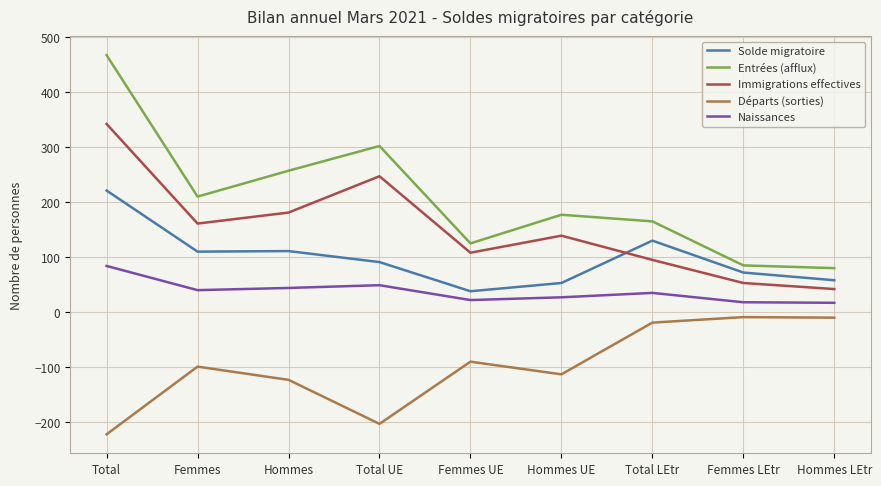

What is the difference between the maximum and second lowest values in the Immigrations effectives series?

289